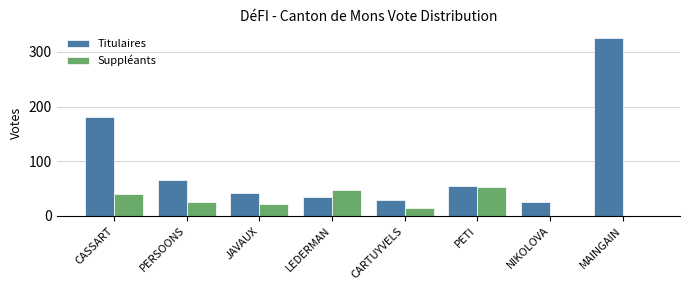

Reading left to right, what are all the values shown in this chart?

Titulaires: CASSART=180	PERSOONS=66	JAVAUX=41	LEDERMAN=35	CARTUYVELS=29	PETI=55	NIKOLOVA=25	MAINGAIN=325
Suppléants: CASSART=40	PERSOONS=25	JAVAUX=22	LEDERMAN=48	CARTUYVELS=15	PETI=53	NIKOLOVA=0	MAINGAIN=0